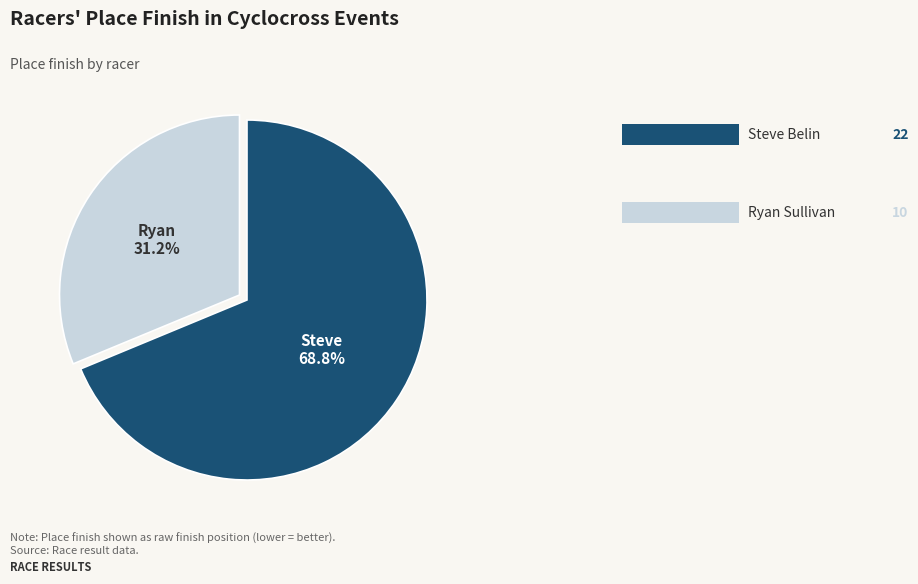

To the nearest percent, what is the combined percentage of Steve Belin and Ryan Sullivan?

100%